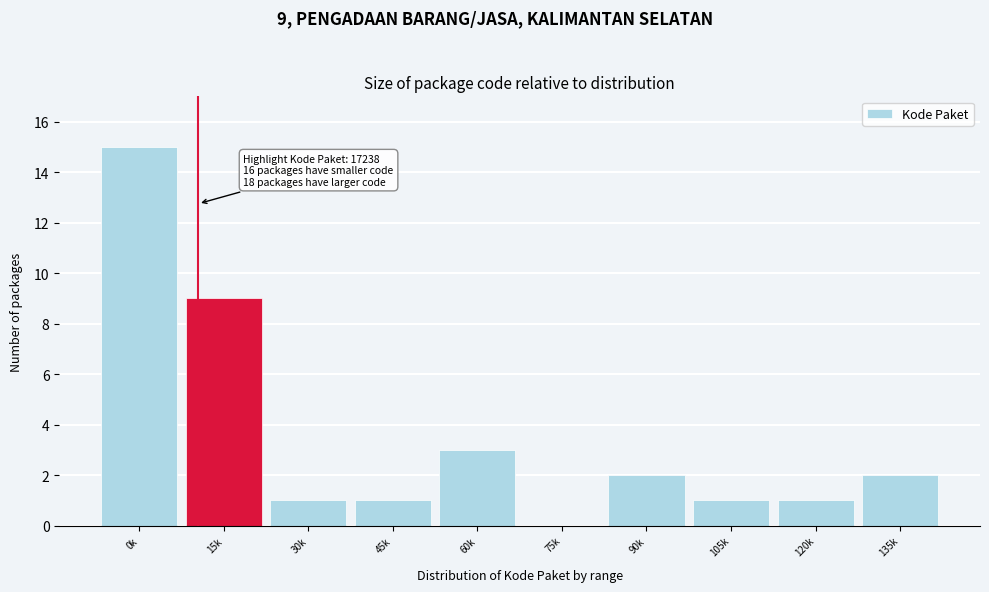

Reading right to left, extract all data points from this chart.

135k=2	120k=1	105k=1	90k=2	75k=0	60k=3	45k=1	30k=1	15k=9	0k=15